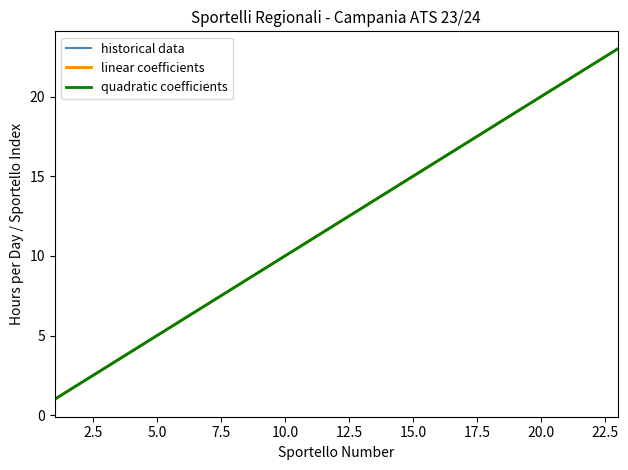

Does the chart have visible grid lines?

No